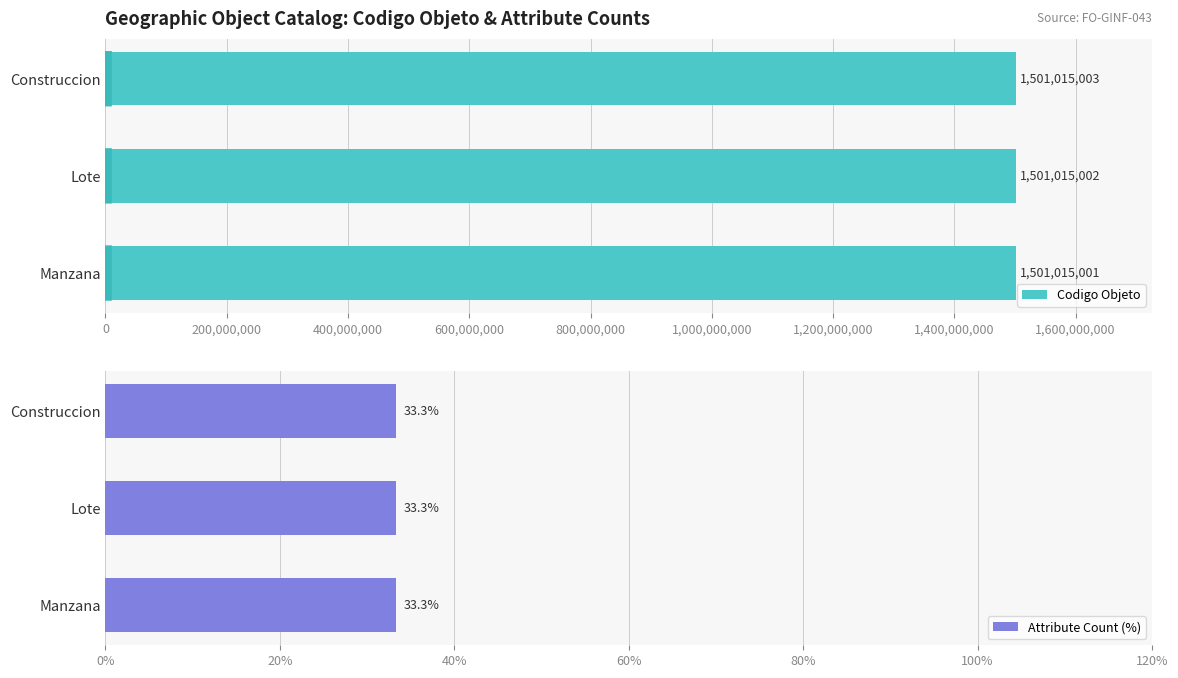

What is the minimum value for Codigo Objeto?

1501015001.0